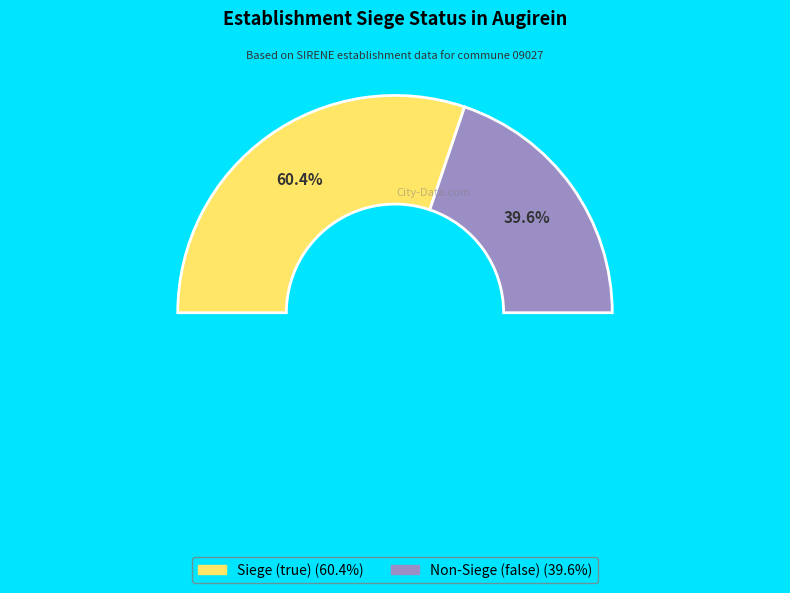

To the nearest percent, what is the combined percentage of false and true?

100%